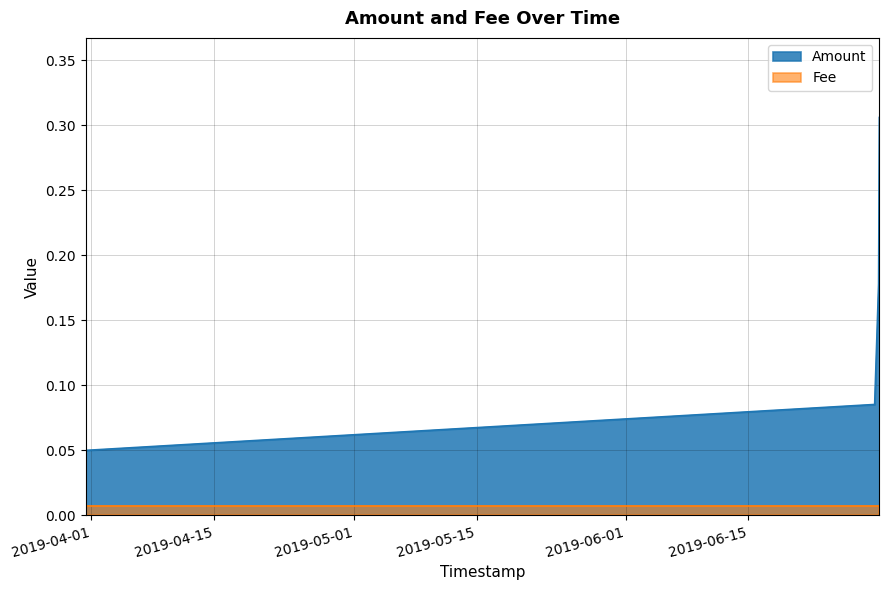

True or false: Amount has a value of 0.0 at 2019-06-29 10:23:30.

False